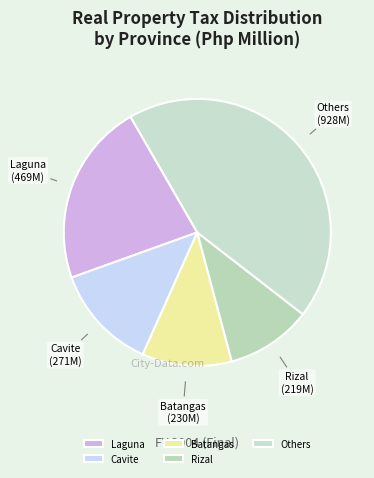

Count the number of slices in the pie.

5